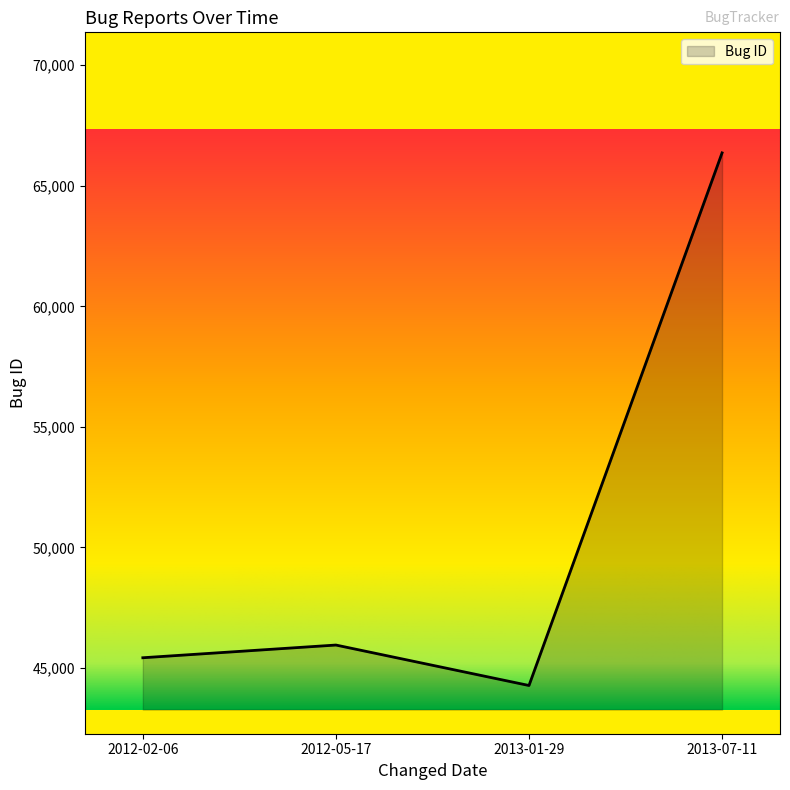

At which category does the data reach its first local valley?

2013-01-29